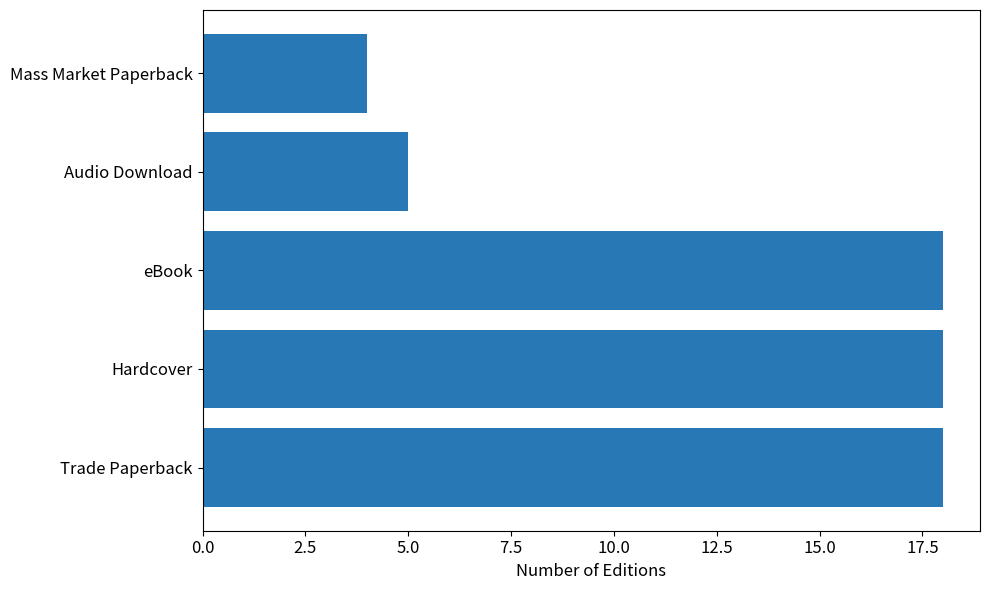

What is the greatest value displayed?

18